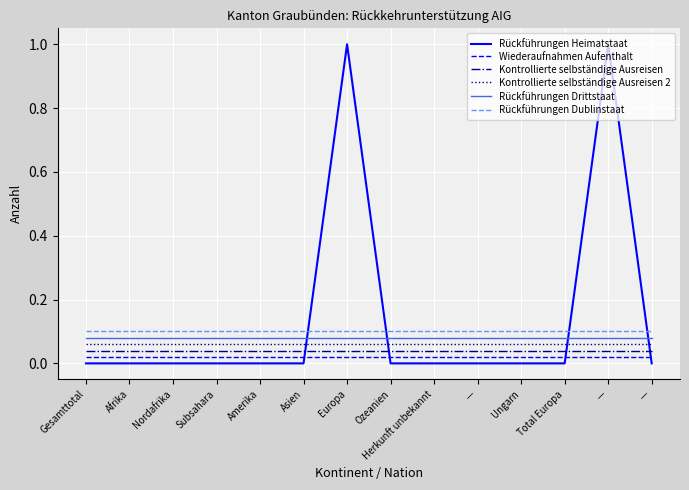

Rank the categories by Wiederaufnahmen Aufenthalt value from highest to lowest.

Gesamttotal, Afrika, Nordafrika, Subsahara, Amerika, Asien, Europa, Ozeanien, Herkunft unbekannt, —, Ungarn, Total Europa, —, —